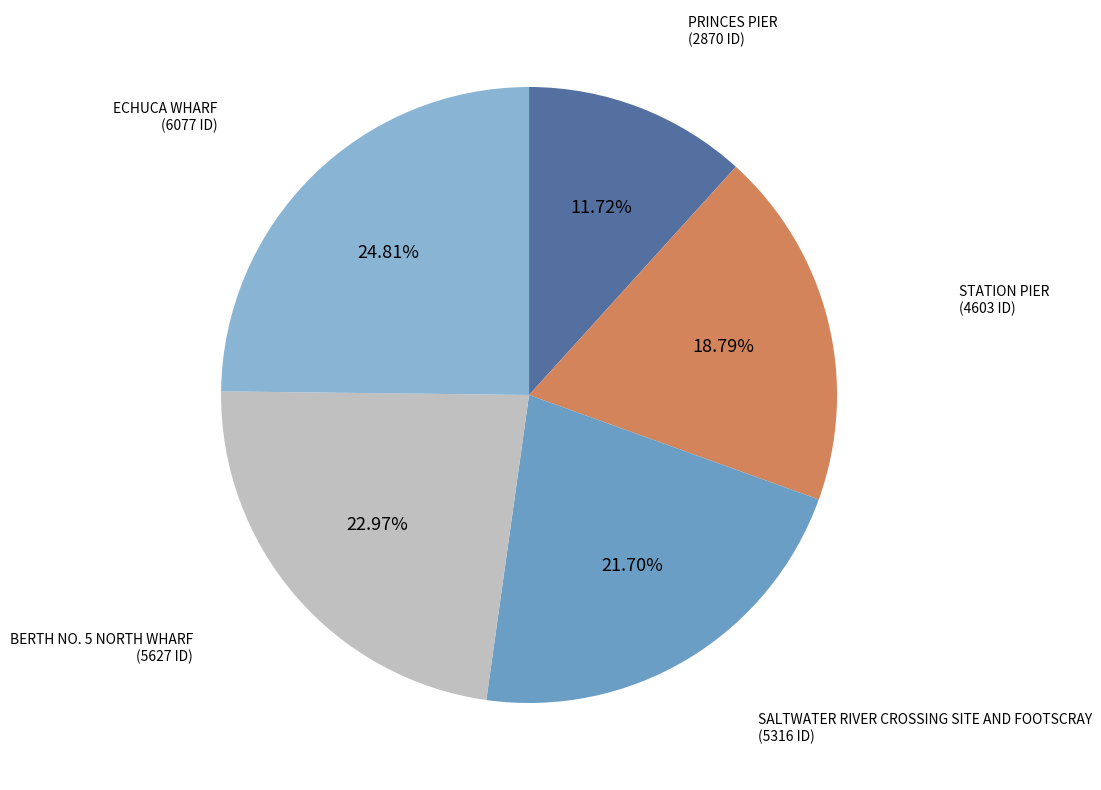

Does any single category account for the majority?

No